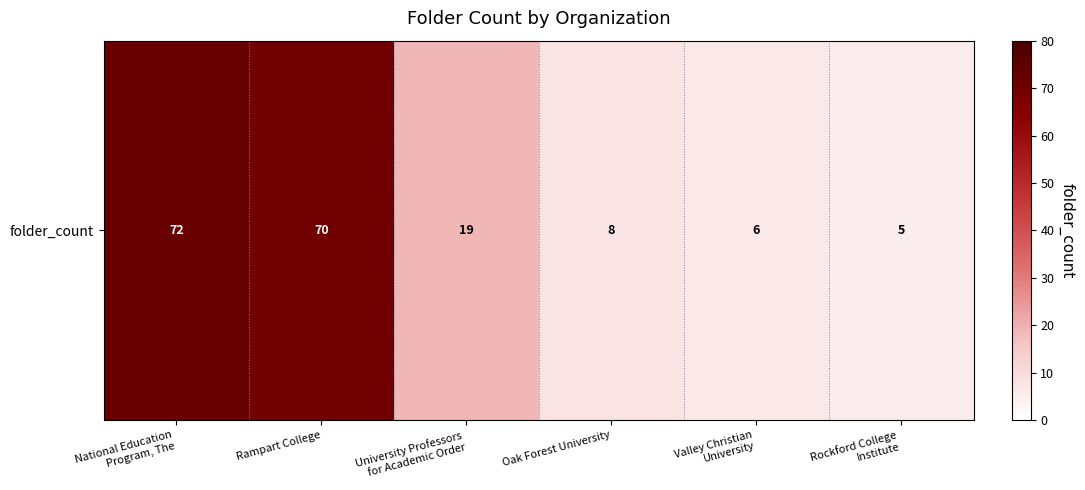

Reading left to right, transcribe all the data shown in this chart.

National Education
Program, The=72	Rampart College=70	University Professors
for Academic Order=19	Oak Forest University=8	Valley Christian
University=6	Rockford College
Institute=5